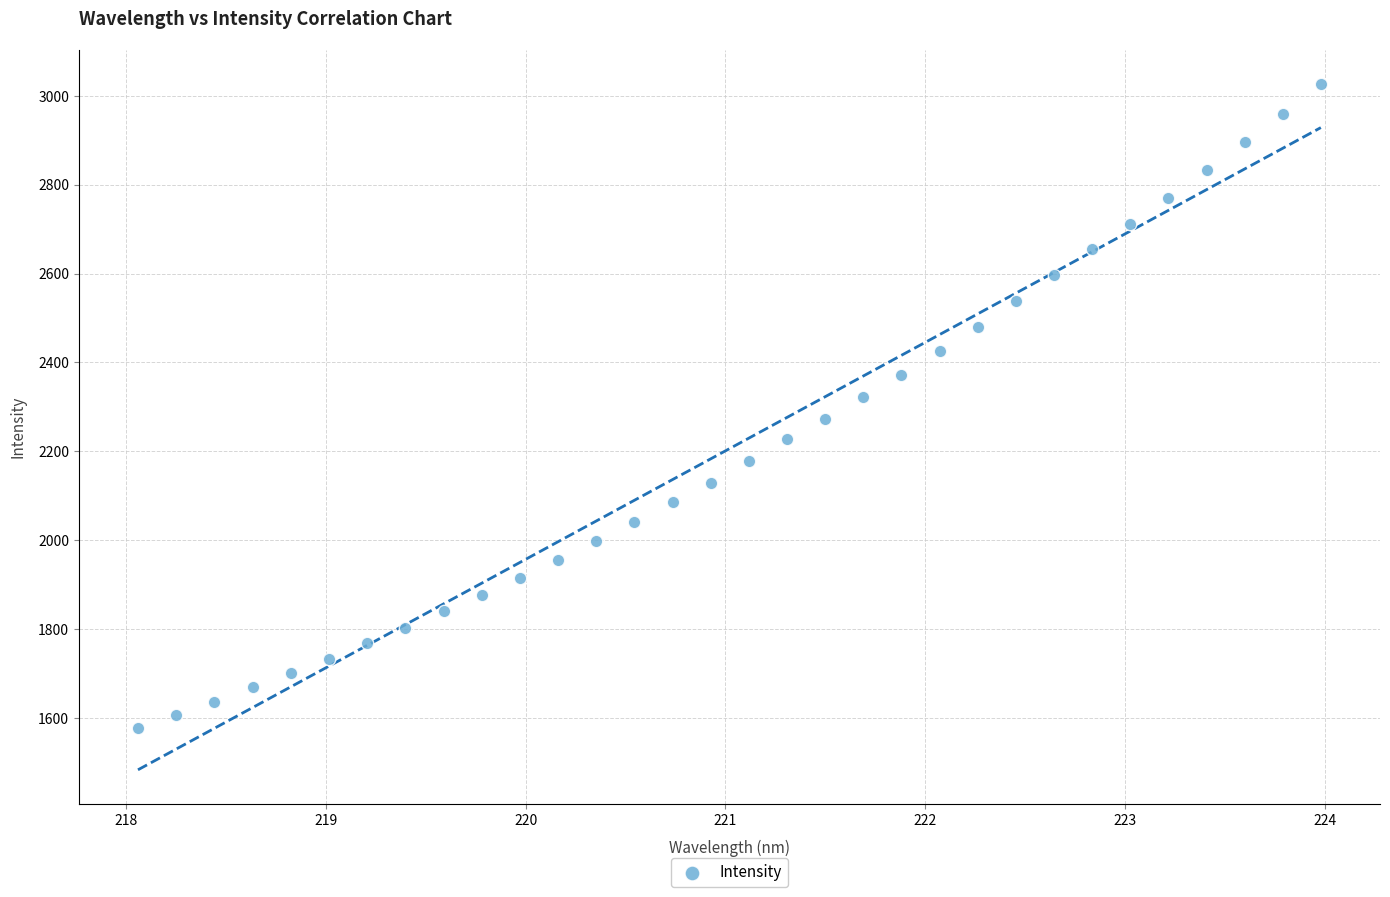

What is the range of Y values (max minus min)?

1447.8